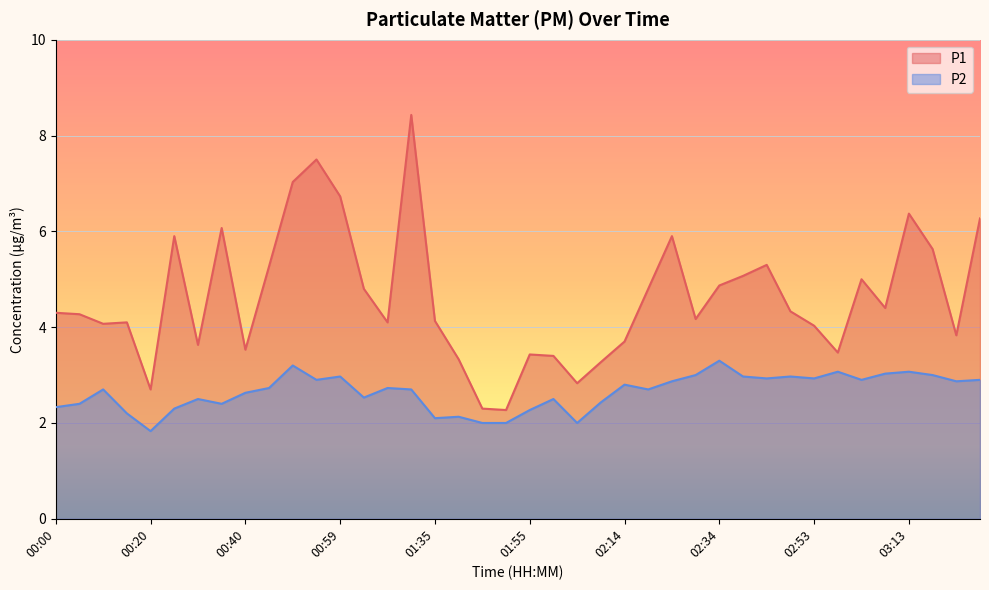

Reading left to right, list all the values displayed in this chart.

P1: 4.3	4.3	4.1	4.1	2.7	5.9	3.6	6.1	3.5	5.3	7.0	7.5	6.7	4.8	4.1	8.4	4.1	3.3	2.3	2.3	3.4	3.4	2.8	3.3	3.7	4.8	5.9	4.2	4.9	5.1	5.3	4.3	4.0	3.5	5.0	4.4	6.4	5.6	3.8	6.3
P2: 2.3	2.4	2.7	2.2	1.8	2.3	2.5	2.4	2.6	2.7	3.2	2.9	3.0	2.5	2.7	2.7	2.1	2.1	2.0	2.0	2.3	2.5	2.0	2.4	2.8	2.7	2.9	3.0	3.3	3.0	2.9	3.0	2.9	3.1	2.9	3.0	3.1	3.0	2.9	2.9